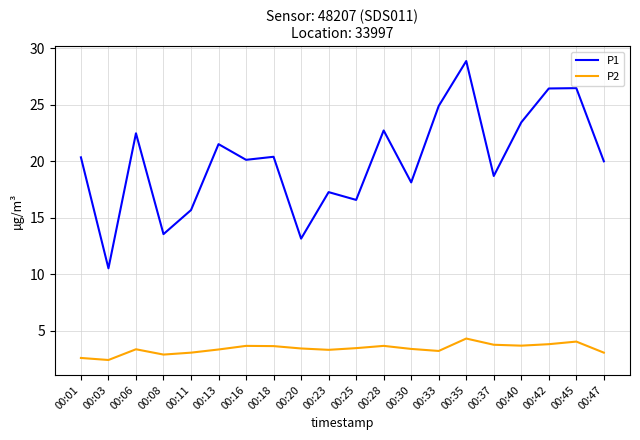

True or false: P2 and P1 cross at least once.

False